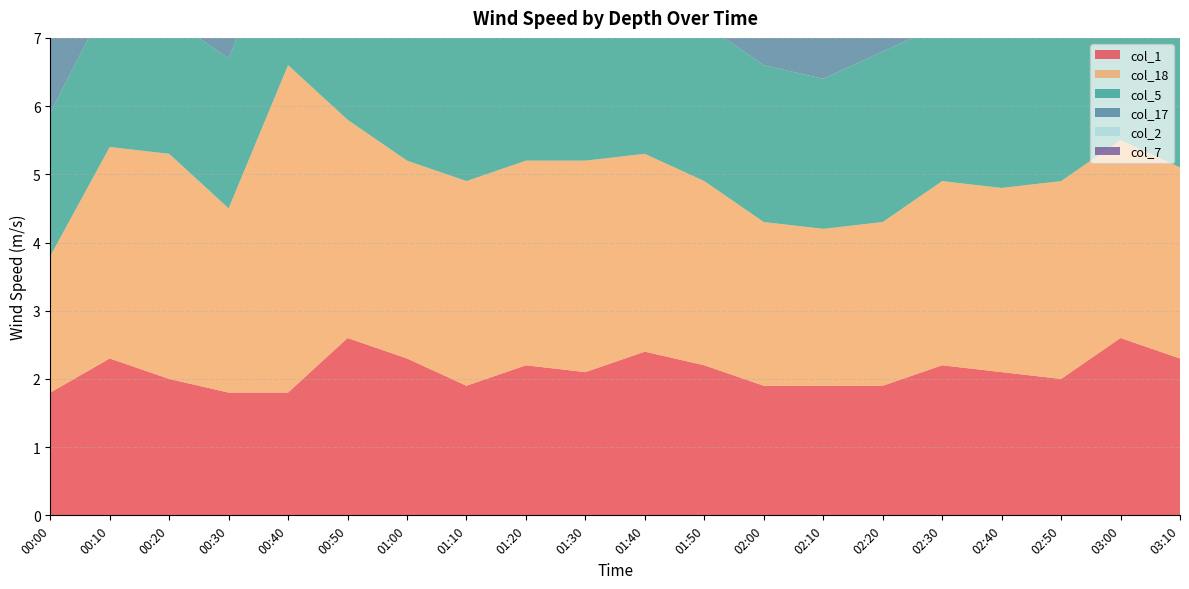

Reading left to right, what are all the values shown in this chart?

col_1: 1.8	2.3	2.0	1.8	1.8	2.6	2.3	1.9	2.2	2.1	2.4	2.2	1.9	1.9	1.9	2.2	2.1	2.0	2.6	2.3
col_18: 2.0	3.1	3.3	2.7	4.8	3.2	2.9	3.0	3.0	3.1	2.9	2.7	2.4	2.3	2.4	2.7	2.7	2.9	2.9	2.8
col_5: 2.1	2.2	2.0	2.2	2.3	2.6	2.6	2.2	2.6	2.4	2.4	2.3	2.3	2.2	2.5	2.3	2.2	2.1	2.7	2.7
col_17: 3.0	3.0	2.8	3.5	5.5	3.2	2.9	2.8	2.9	2.9	2.7	2.6	2.5	2.5	2.5	2.5	2.6	2.7	2.9	2.8
col_2: 2.3	2.1	1.9	2.1	2.1	2.3	2.3	2.0	2.5	2.3	2.3	2.2	2.1	2.2	2.1	2.4	2.3	1.9	2.0	2.5
col_7: 1.9	2.3	2.1	2.2	2.7	2.7	2.7	2.4	2.5	2.6	2.5	2.3	2.5	2.5	2.4	2.6	2.6	2.2	2.9	2.7